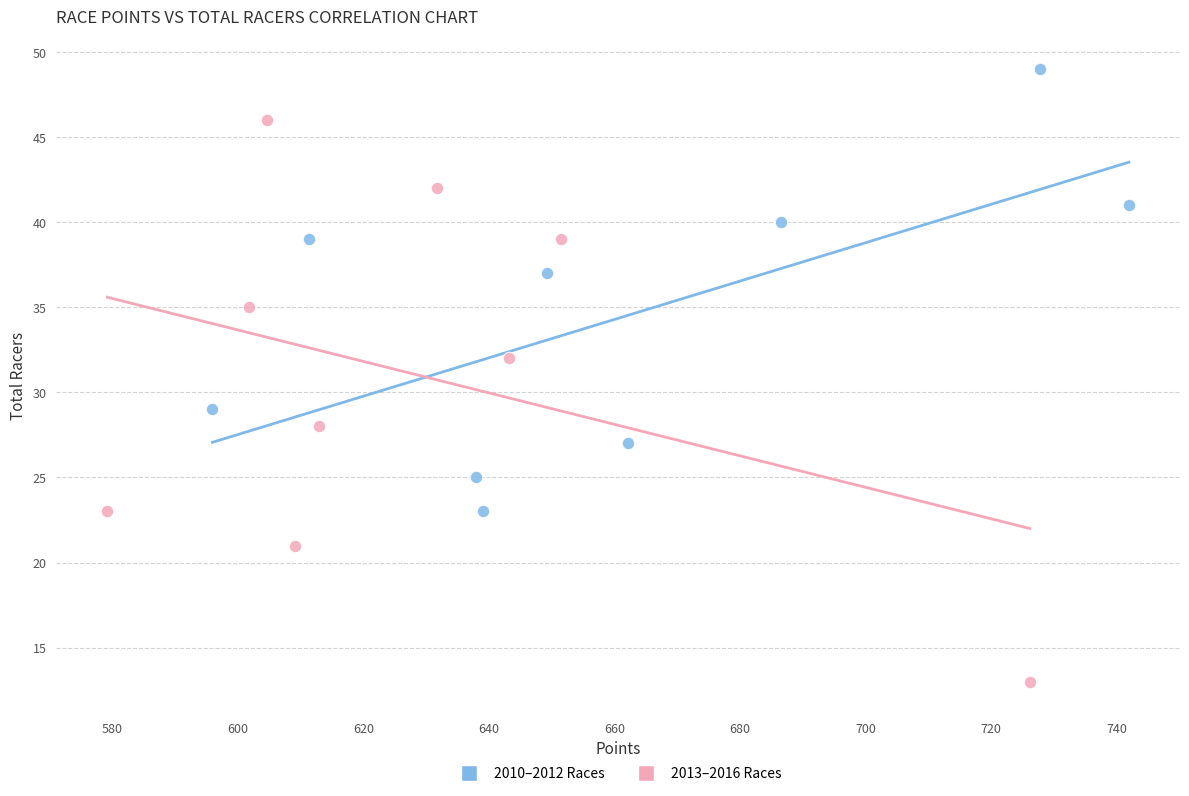

Which series has the largest Y range (max minus min)?

2013–2016 Races